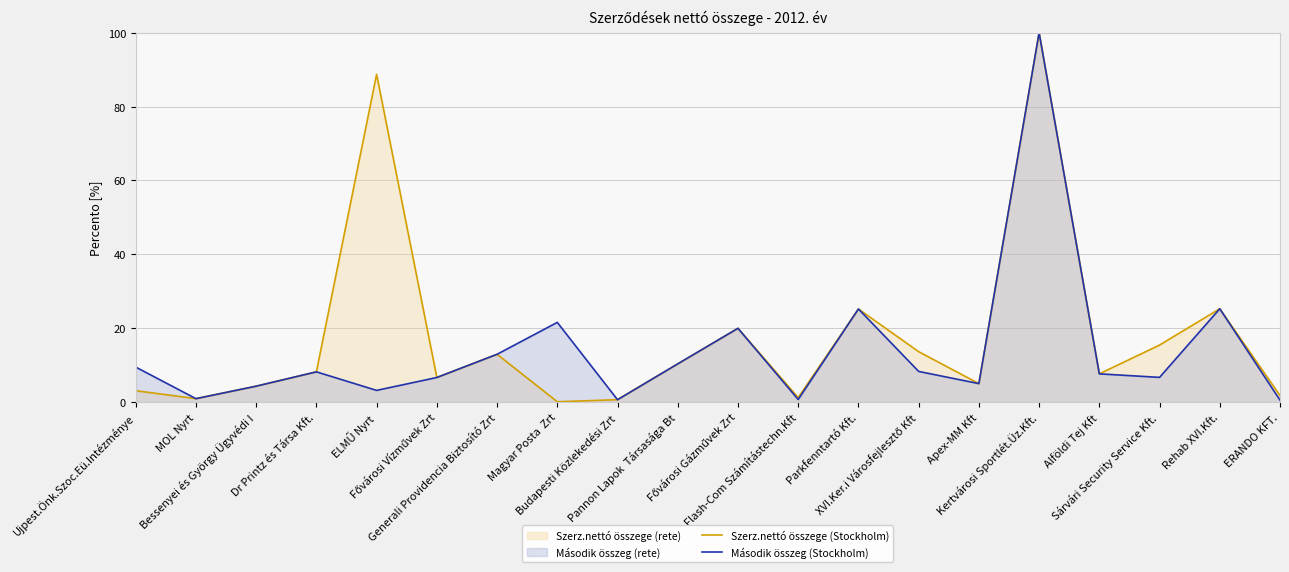

True or false: Szerz.nettó összege (Stockholm) and Második összeg (Stockholm) cross at least once.

False